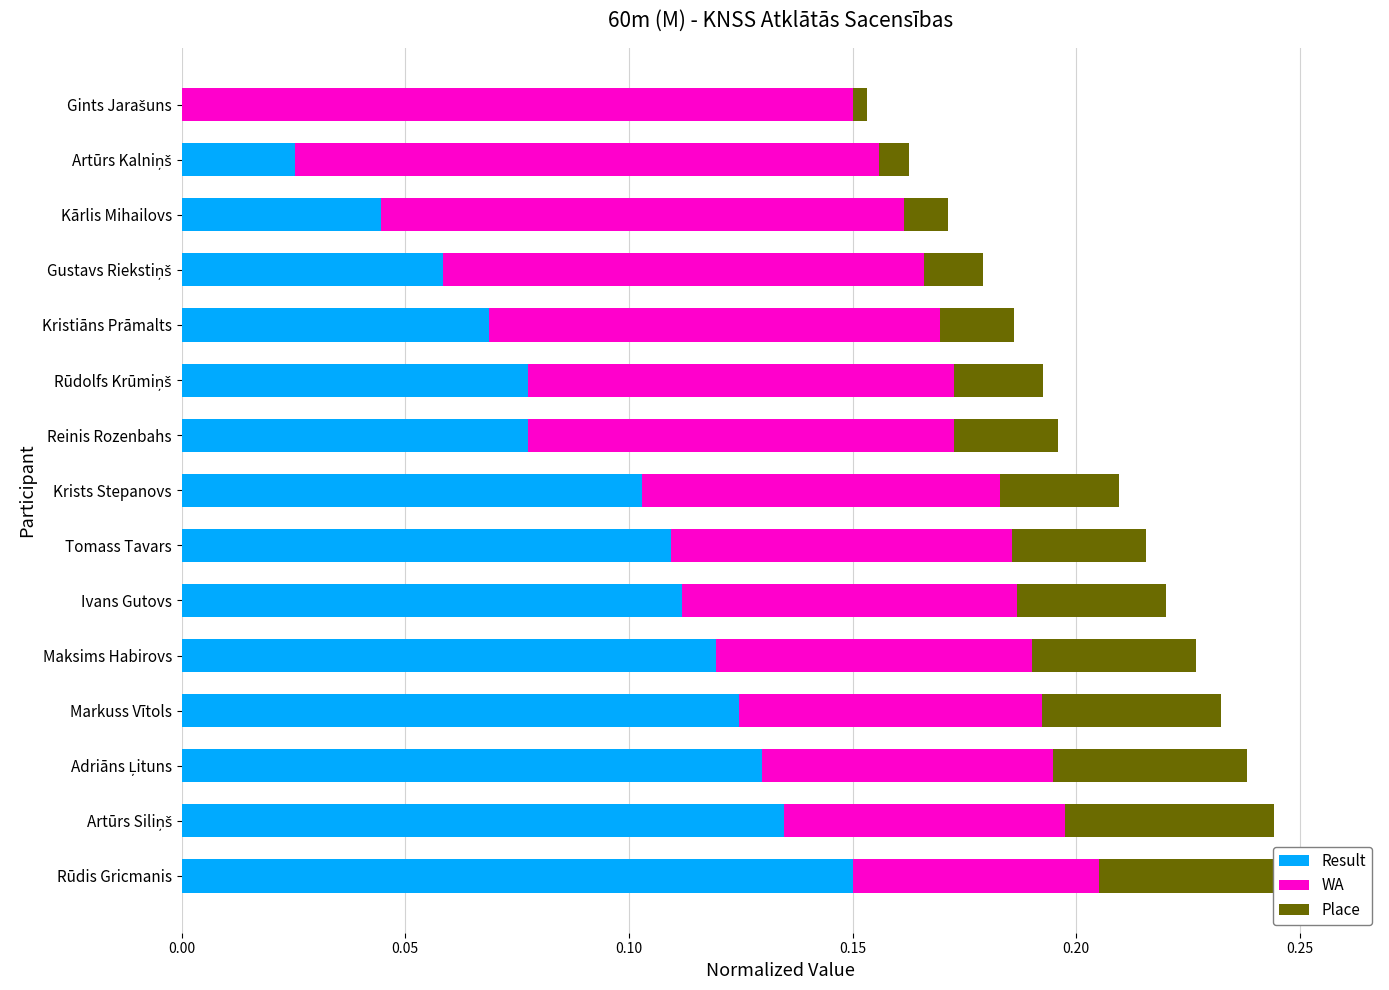

Between Markuss Vītols and Kristiāns Prāmalts, which is larger?

Markuss Vītols